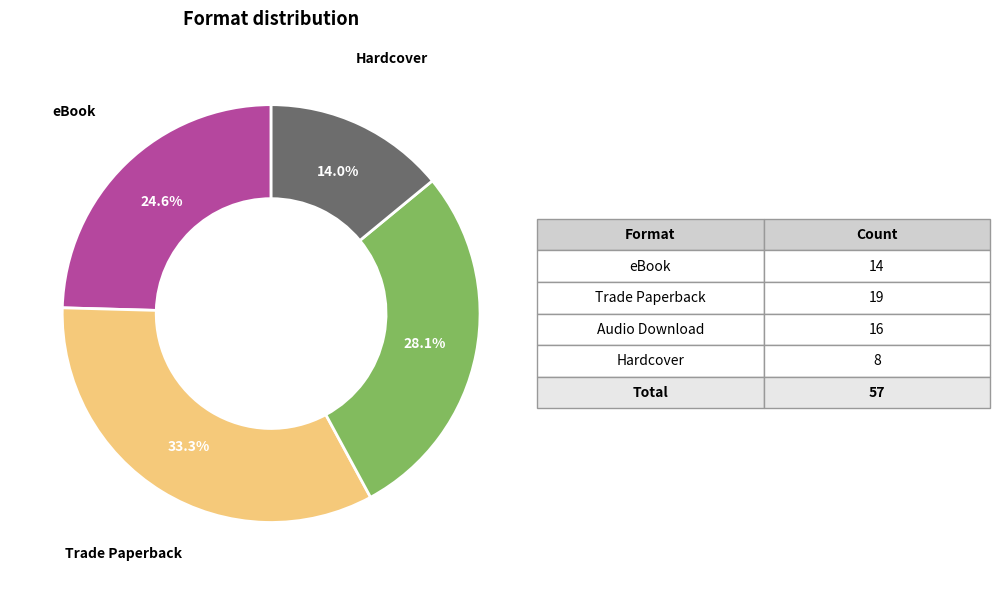

Is there any slice that represents more than half of the pie?

No